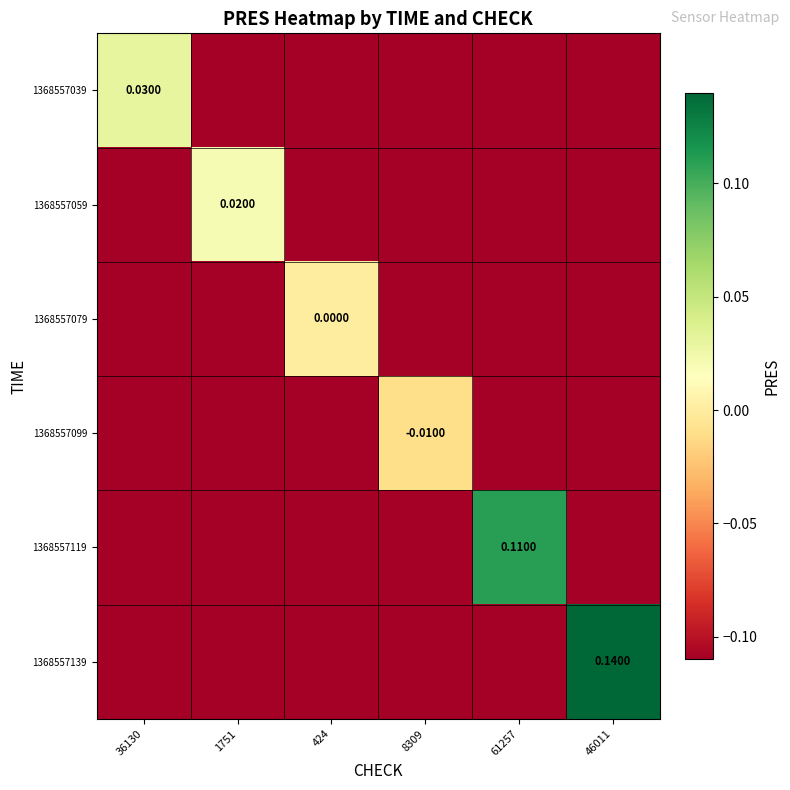

How many values in the 1368557039 series are below 0?

5